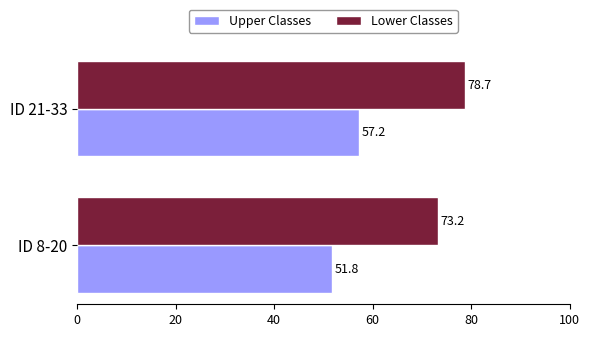

What is the sum of all Lower Classes values?

151.9